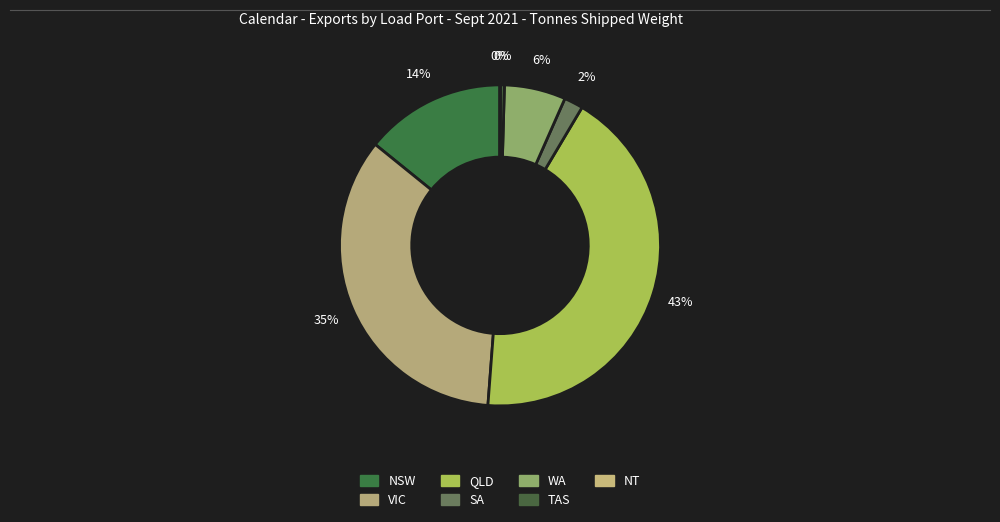

The NSW slice represents 25% of the pie. True or false?

False